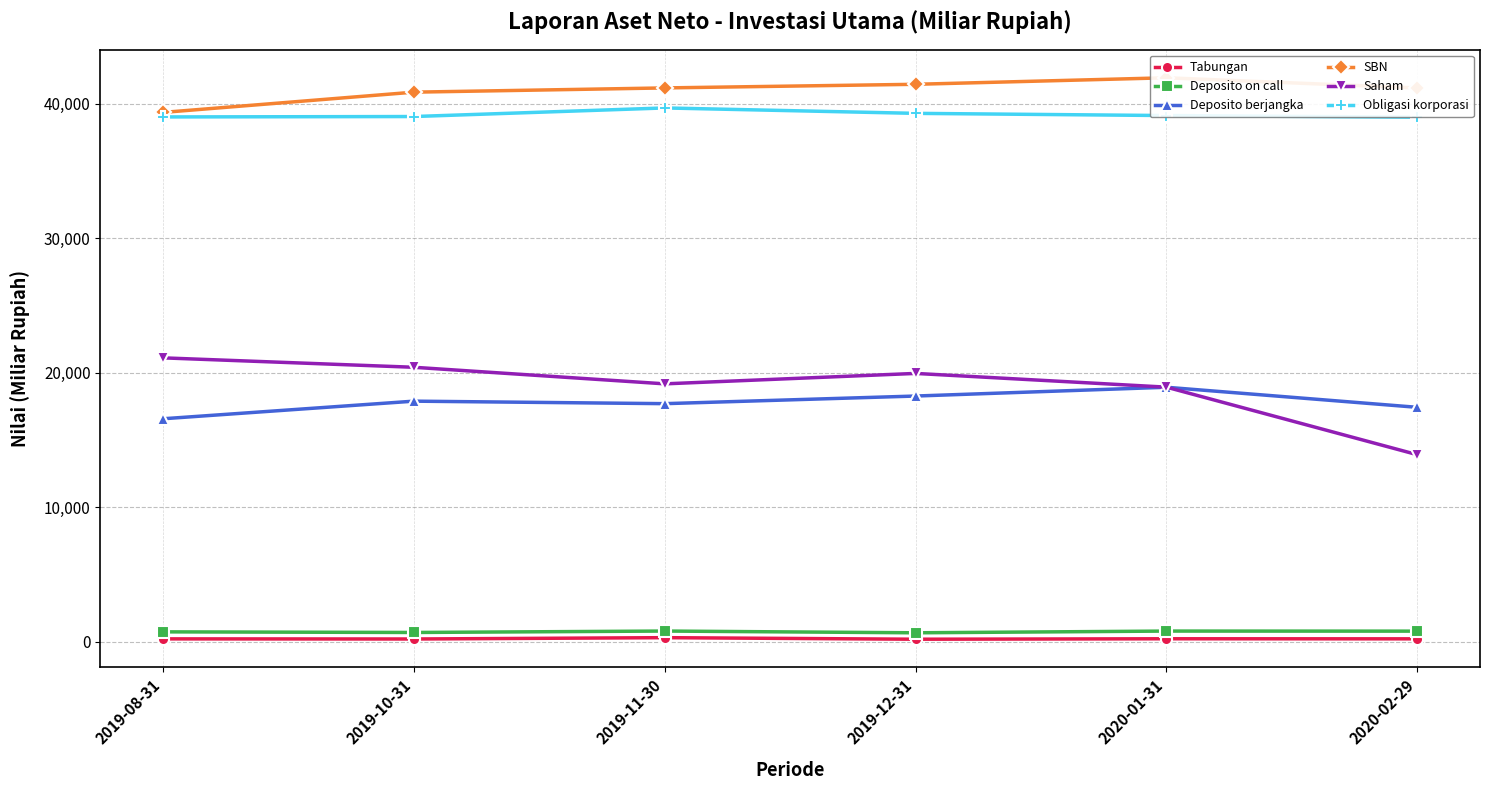

The value of Tabungan at 2020-01-31 is 62.2. True or false?

False